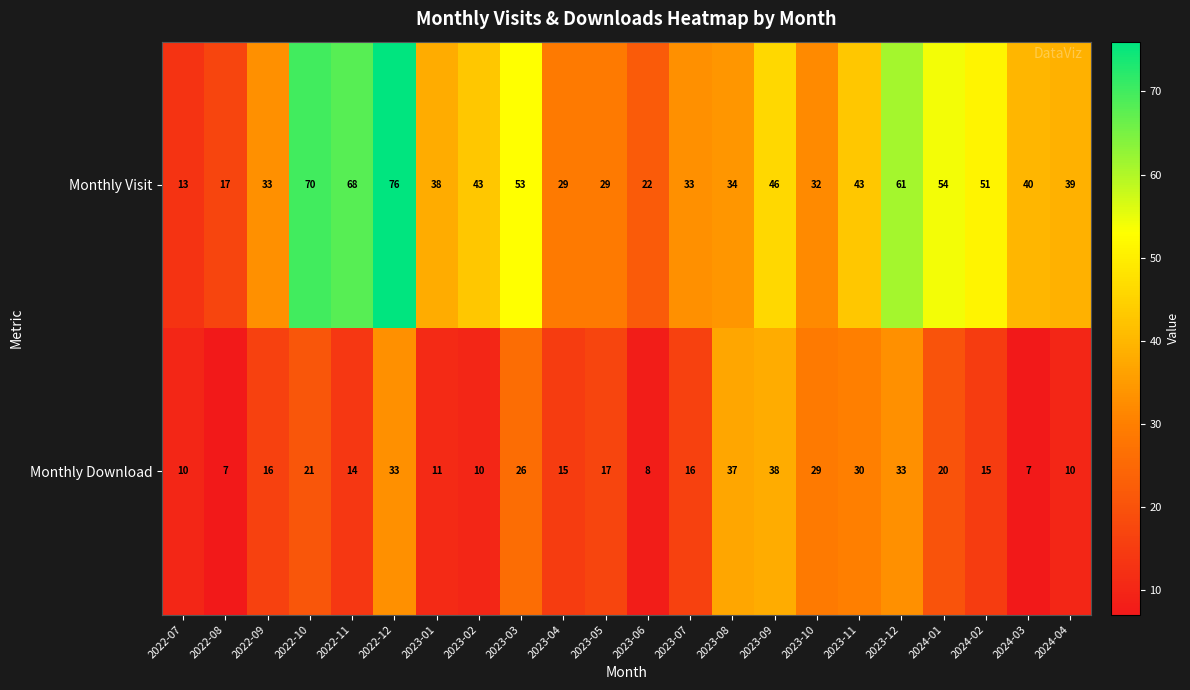

List the series in order of their overall mean, lowest first.

Monthly Download, Monthly Visit